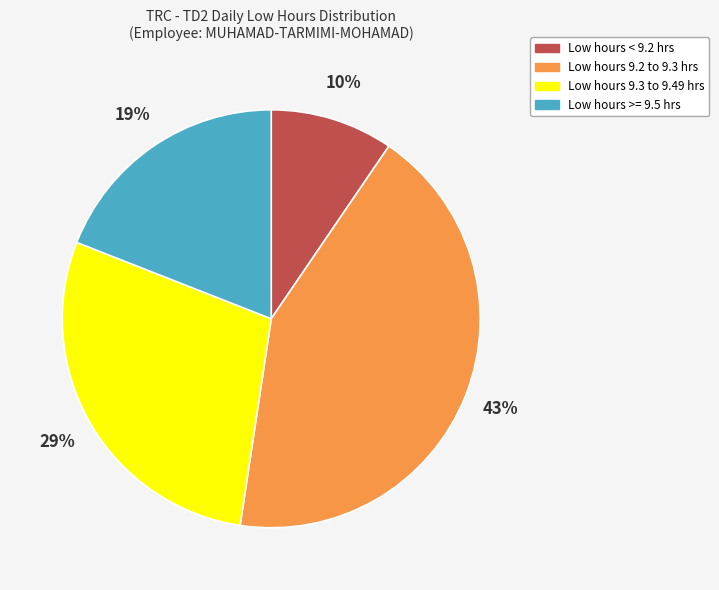

Count the number of slices in the pie.

4